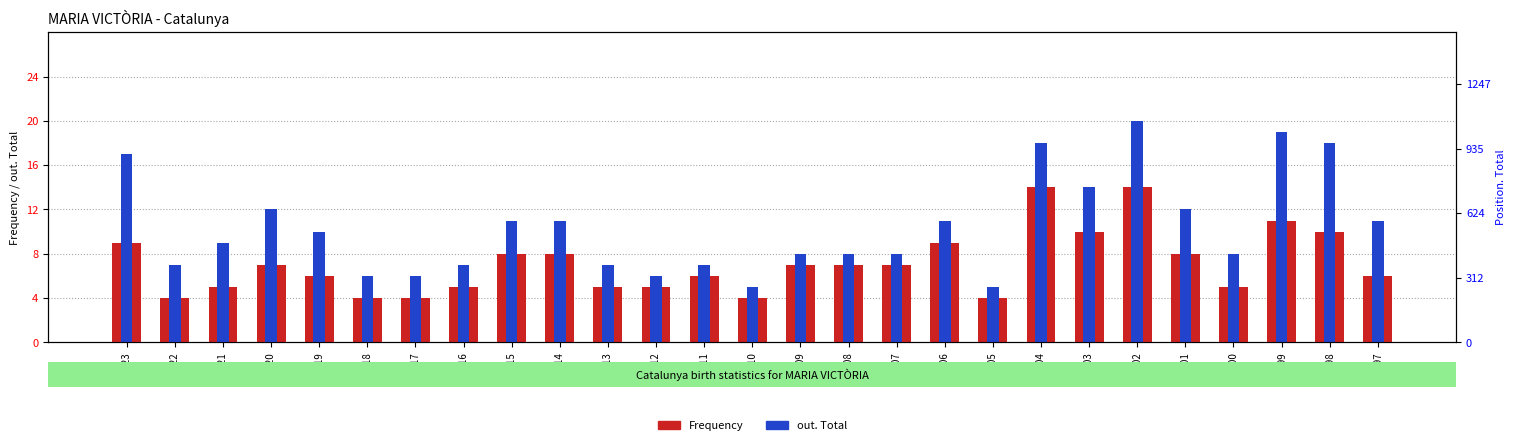

Are the bars grouped side by side (vs. stacked)?

Yes